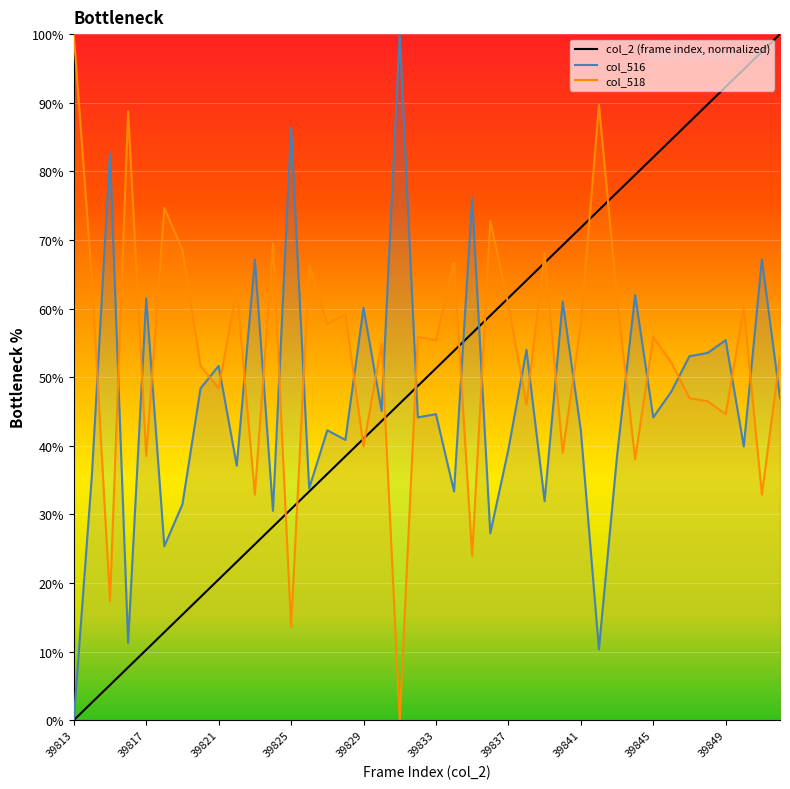

What is the difference between the second highest and second lowest values in the col_518 series?

76.1